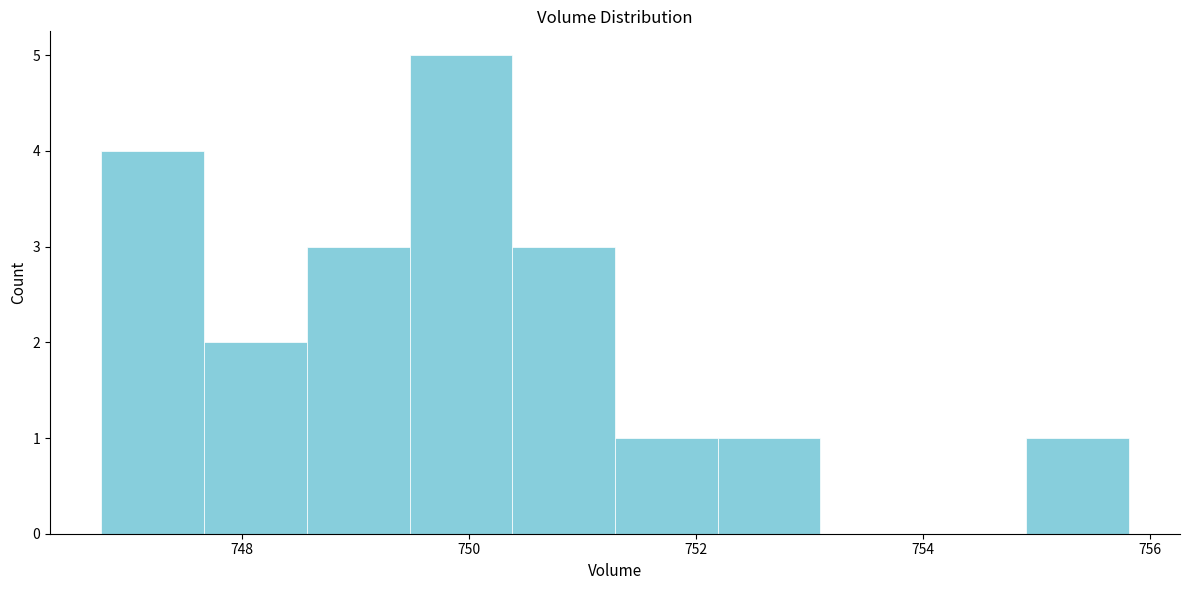

Reading left to right, transcribe this chart: for each bar, give the range it covers on the x-axis and its height. Neither the bar edges nor the heights are printed on the chart, so give them approximately, as read against the axes.

746.8 to 747.6: 4
747.6 to 748.6: 2
748.6 to 749.4: 3
749.4 to 750.4: 5
750.4 to 751.2: 3
751.2 to 752.2: 1
752.2 to 753.0: 1
753.0 to 754.0: 0
754.0 to 755.0: 0
755.0 to 755.8: 1